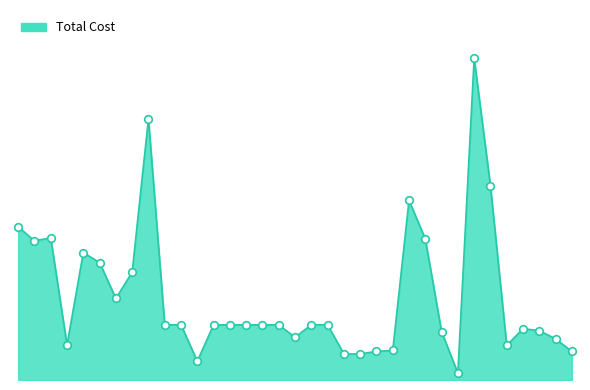

Does the chart have visible grid lines?

No